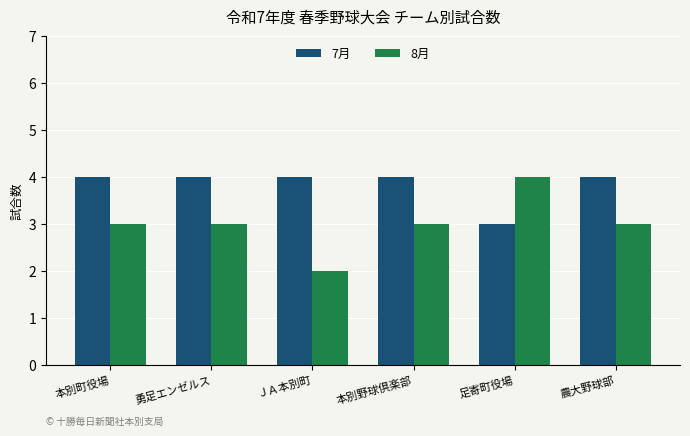

Which series has the largest total across all categories?

7月